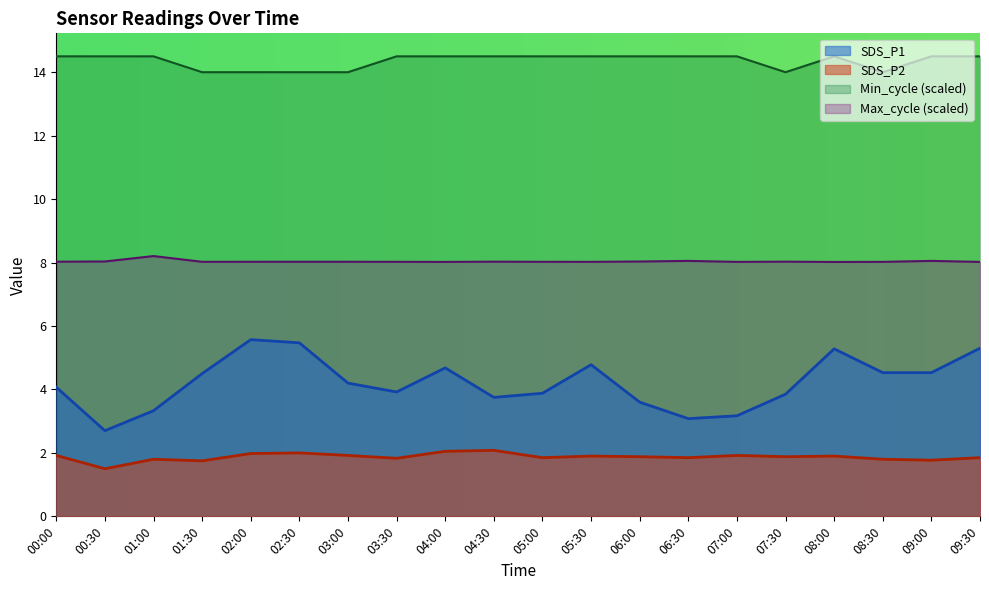

What is the average value of the Max_cycle series?

8.0